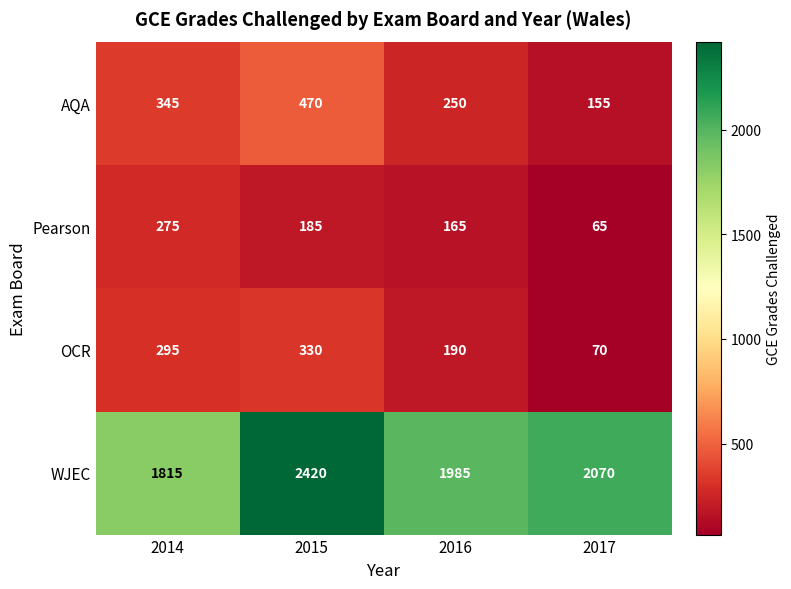

How many data points does each series have?

4